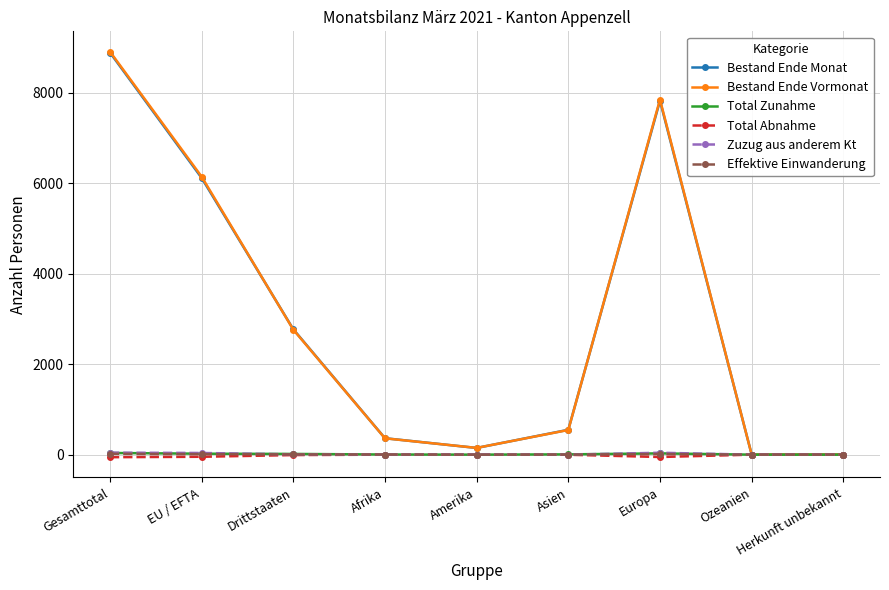

True or false: Bestand Ende Vormonat has a value of 14904 at Gesamttotal.

False